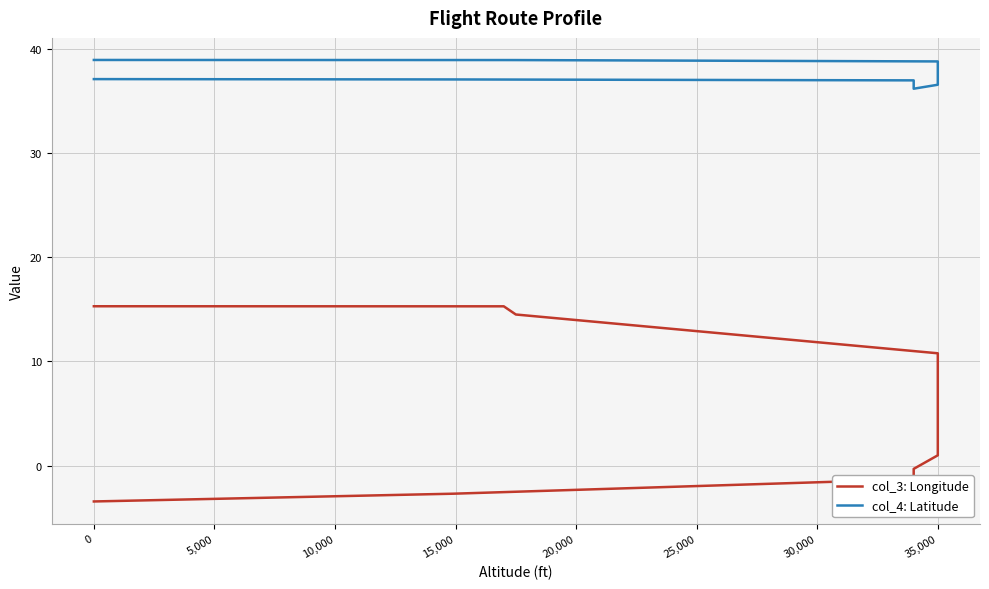

Reading left to right, what are all the values shown in this chart?

col_3: Longitude: -3.4	-2.7	-1.3	-0.3	1.0	4.0	6.5	7.5	8.2	9.1	10.8	14.5	15.3	15.3
col_4: Latitude: 37.1	37.0	37.0	36.2	36.5	37.4	38.1	38.4	38.5	38.8	38.8	38.9	38.9	38.9